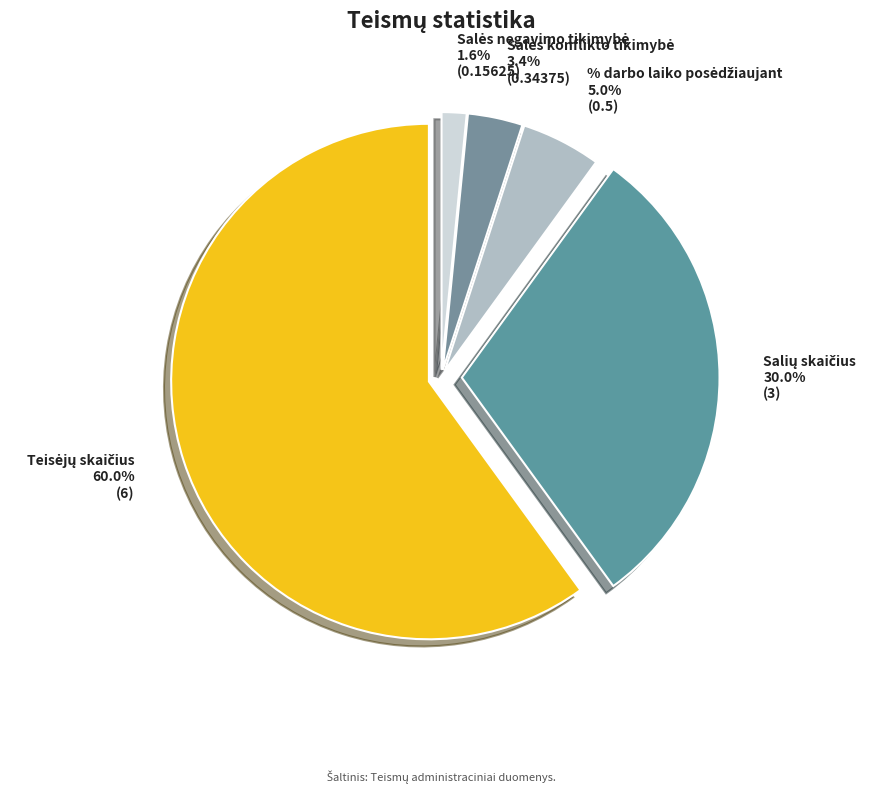

Does any single category account for the majority?

Yes